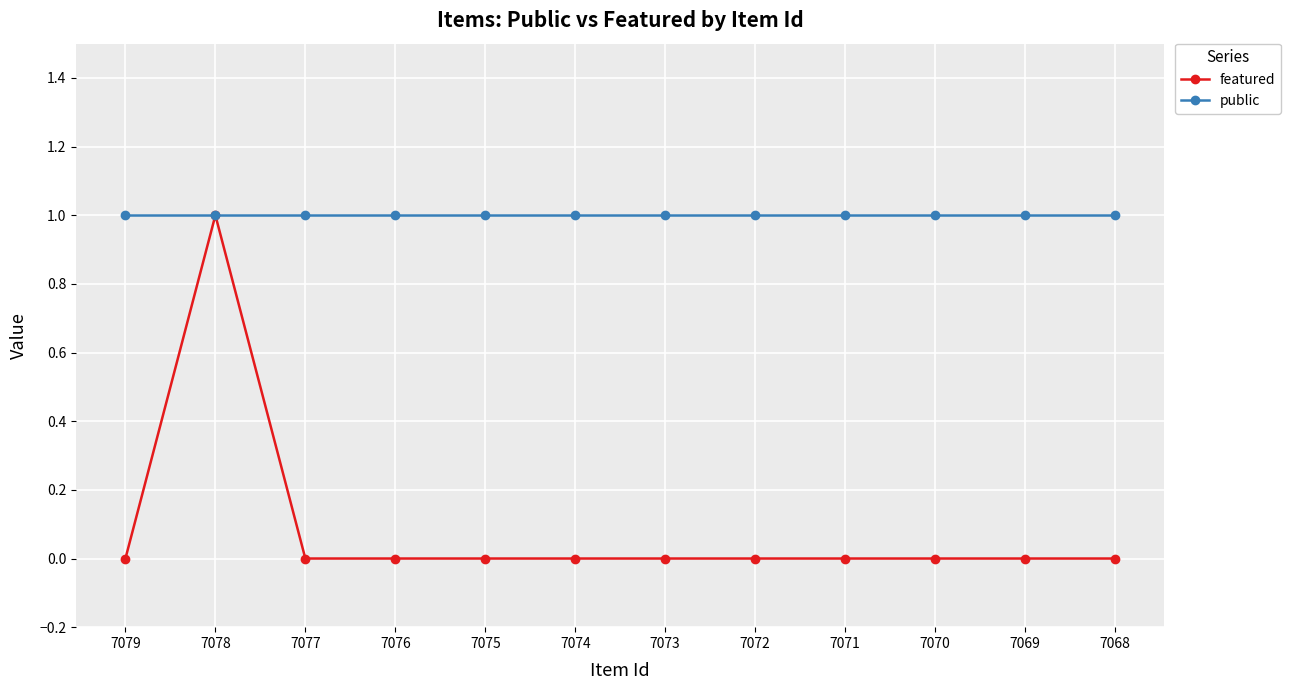

Rank the series by their average value, from highest to lowest.

public, featured